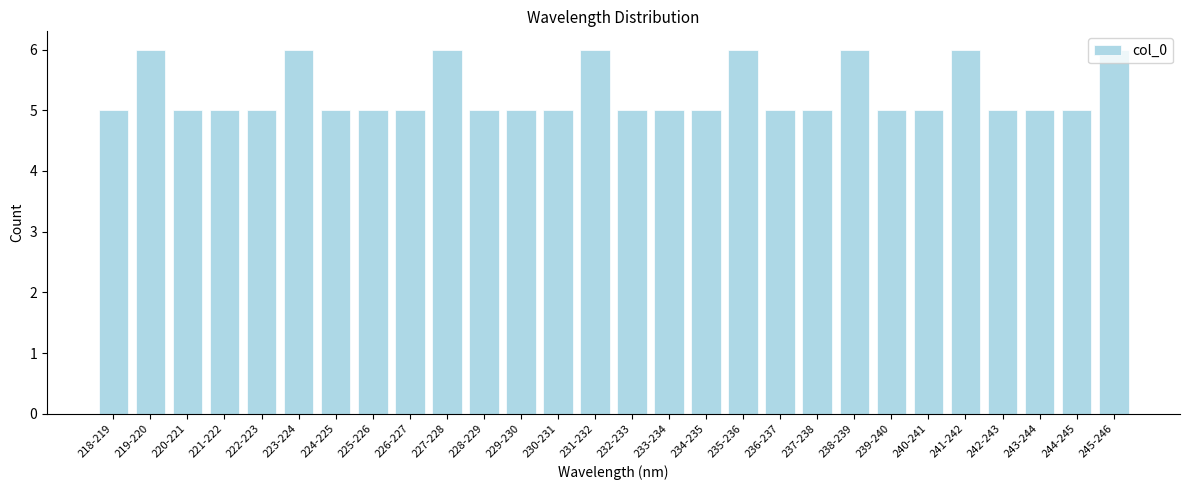

Is it true that the value at 222-223 is 5?

True